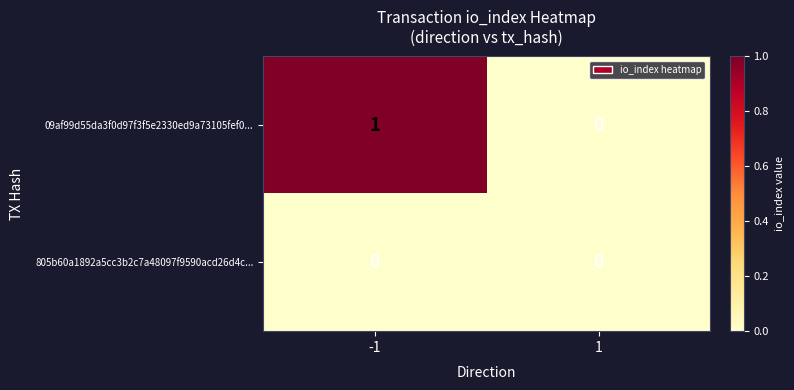

Which series has the largest range (max minus min)?

09af99d55da3f0d97f3f5e2330ed9a73105fef0...